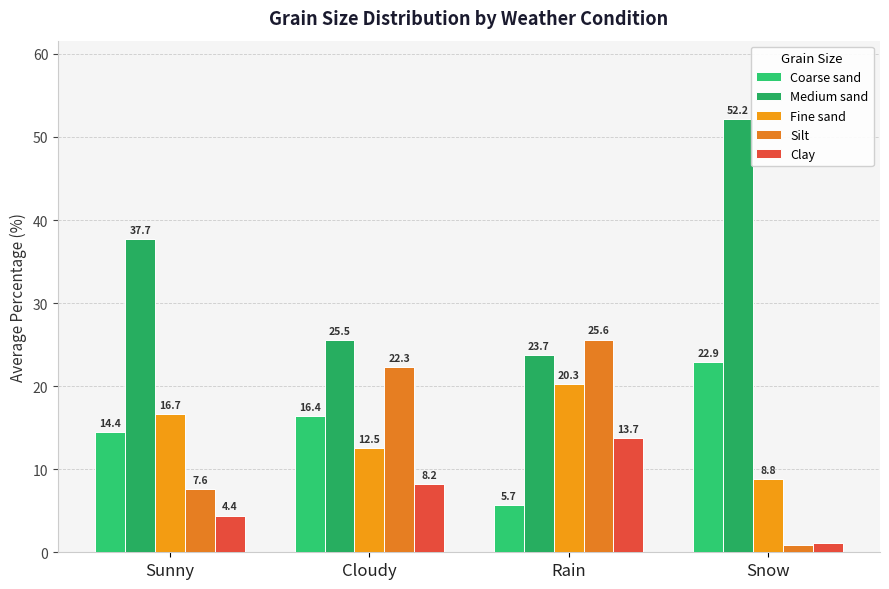

Reading left to right, list all the values displayed in this chart.

Coarse sand: 14.4	16.4	5.7	22.9
Medium sand: 37.7	25.5	23.7	52.2
Fine sand: 16.7	12.5	20.3	8.8
Silt: 7.6	22.3	25.6	0.8
Clay: 4.4	8.2	13.7	1.1